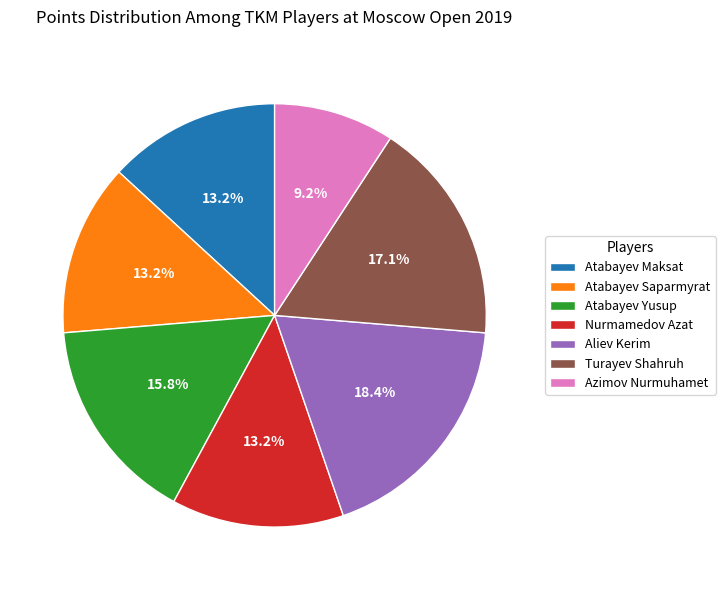

Count the number of slices in the pie.

7